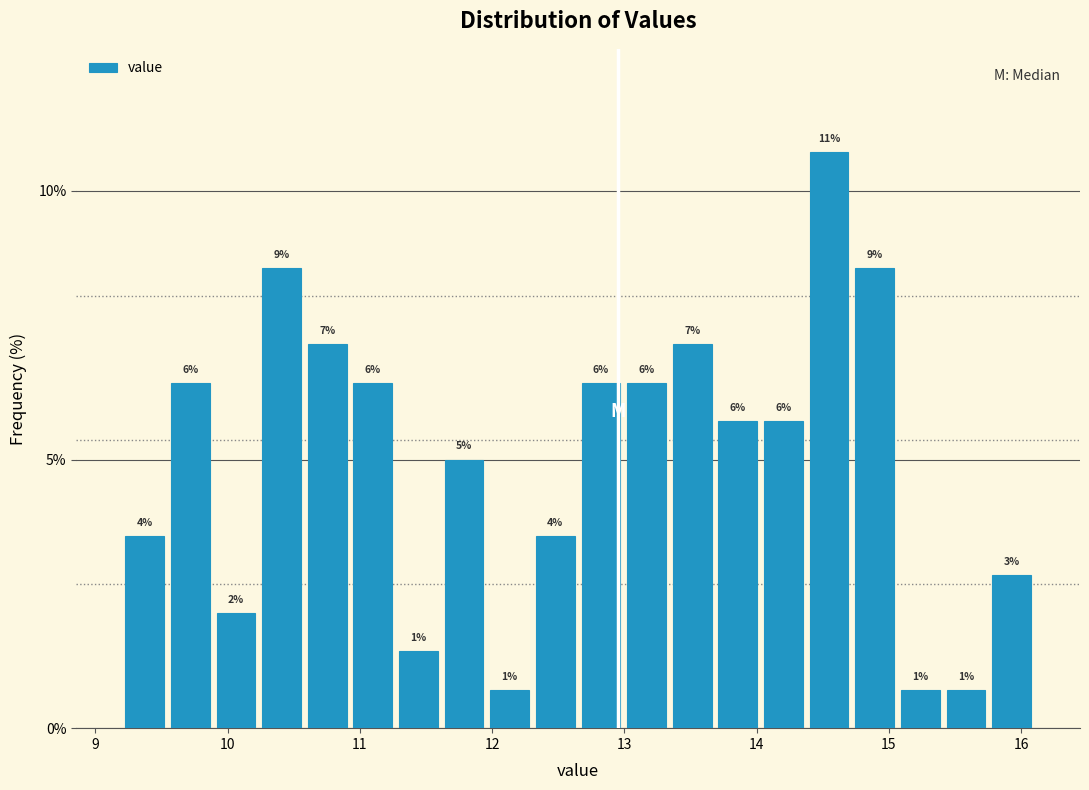

Read against the x-axis, roughly where is the centre of the tallest bar?

14.5